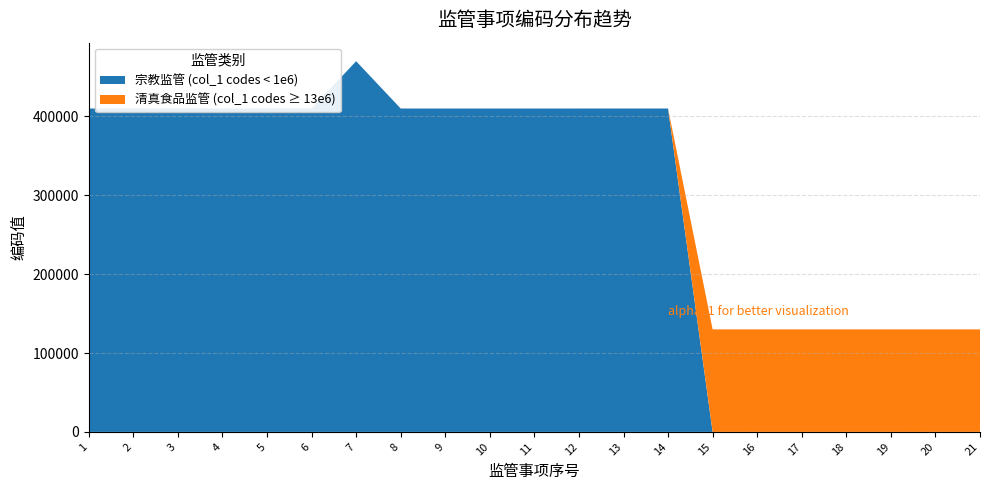

At which category is the sum across all series the highest?

7